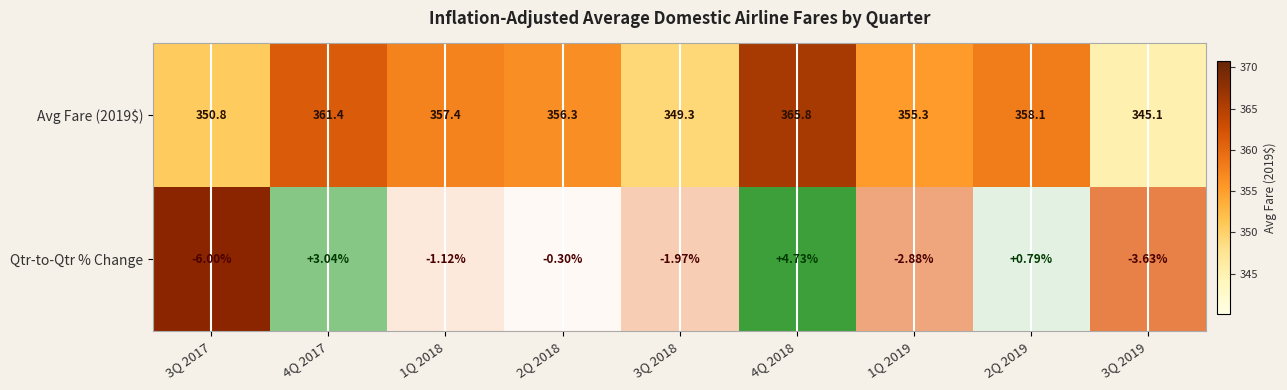

What is the difference between the maximum and minimum values?

10.7